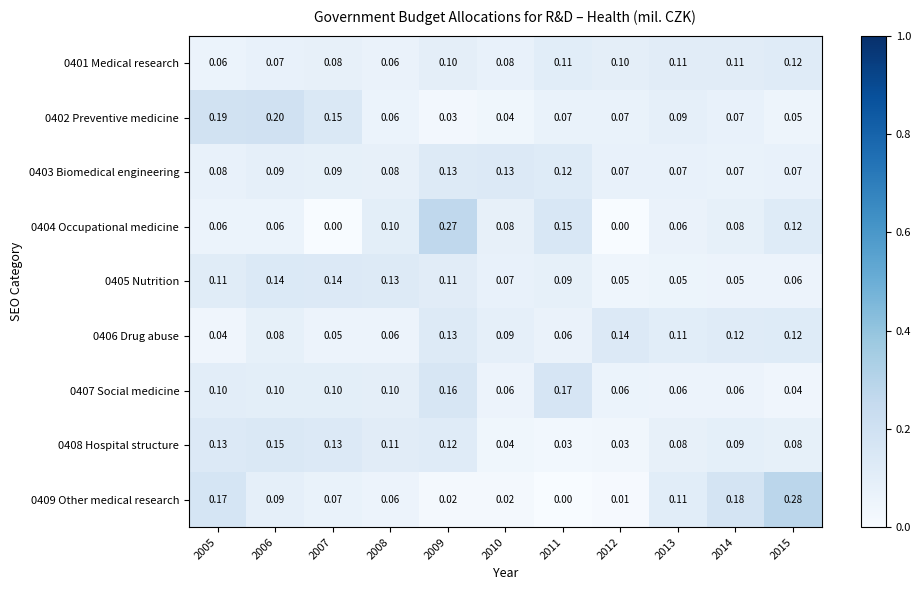

Is the value of 0405 Nutrition at 2005 greater than the value of 0403 Biomedical engineering at 2005?

Yes